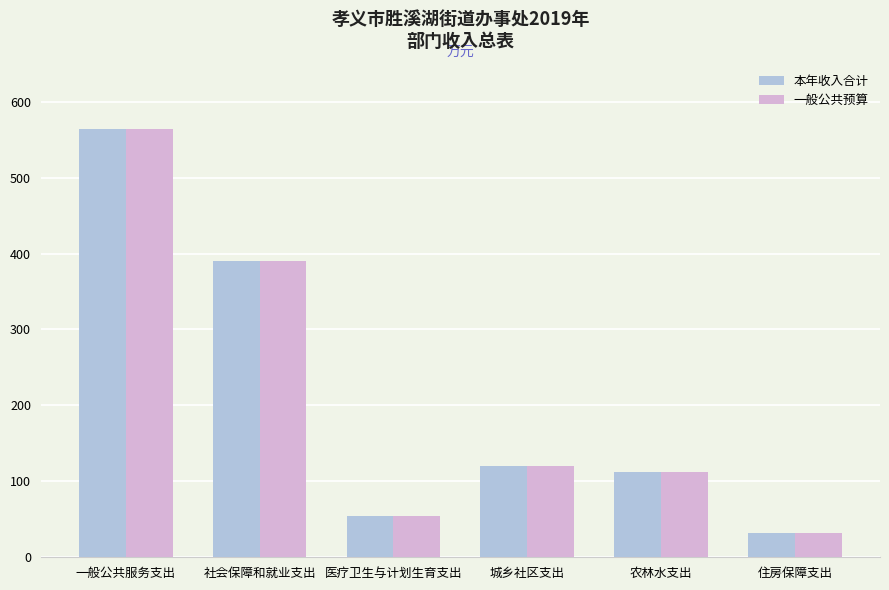

What is the difference between the maximum and minimum values in the 本年收入合计 series?

531.6